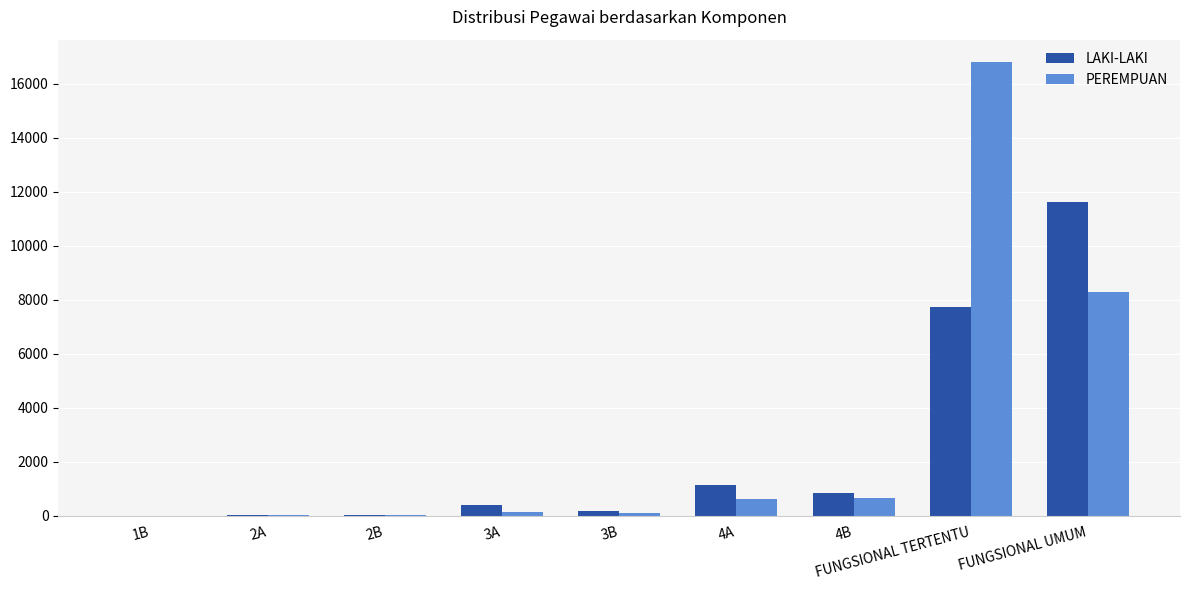

Which series has the widest spread of values?

PEREMPUAN